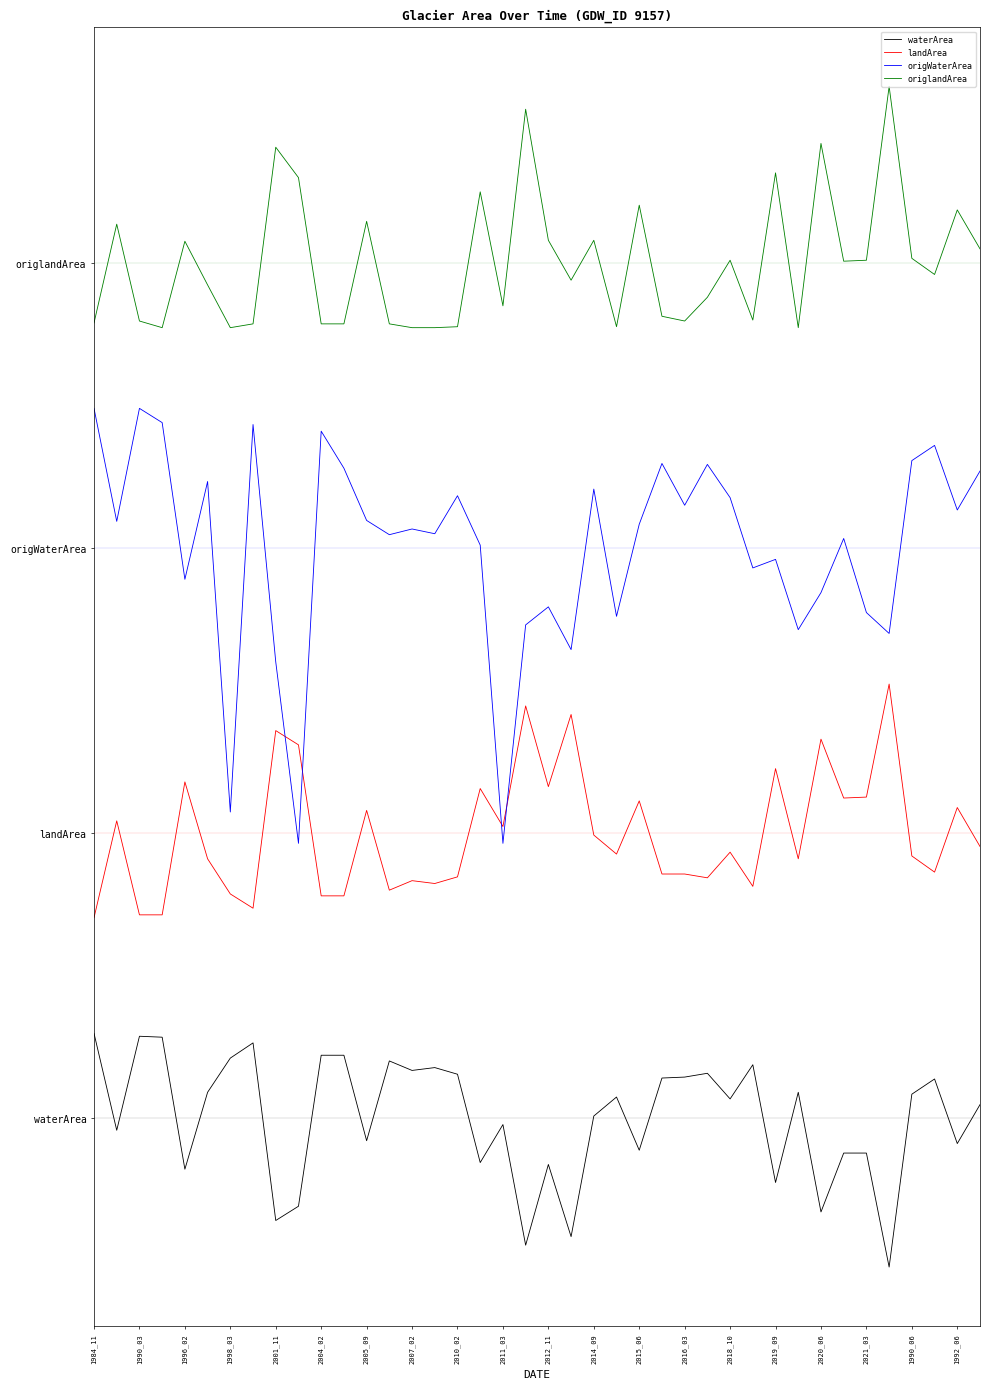

True or false: origWaterArea has more than 1 interior local peaks.

True